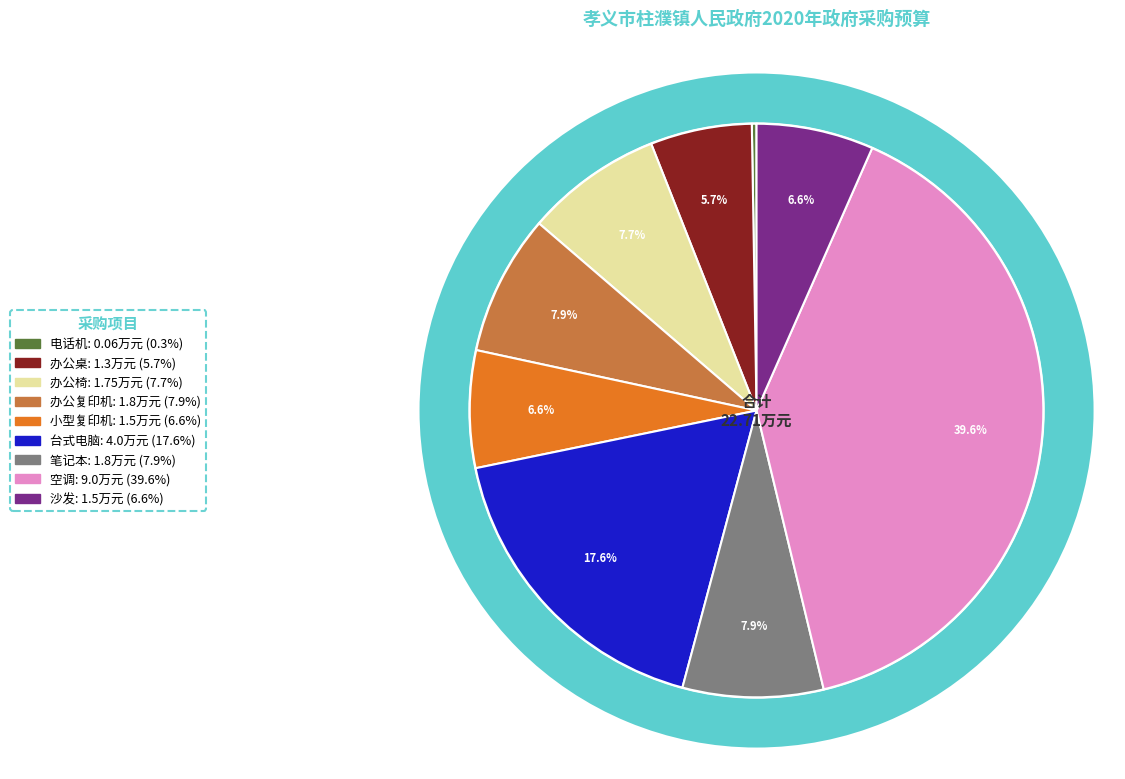

Which has a higher value, 小型复印机 or 电话机?

小型复印机